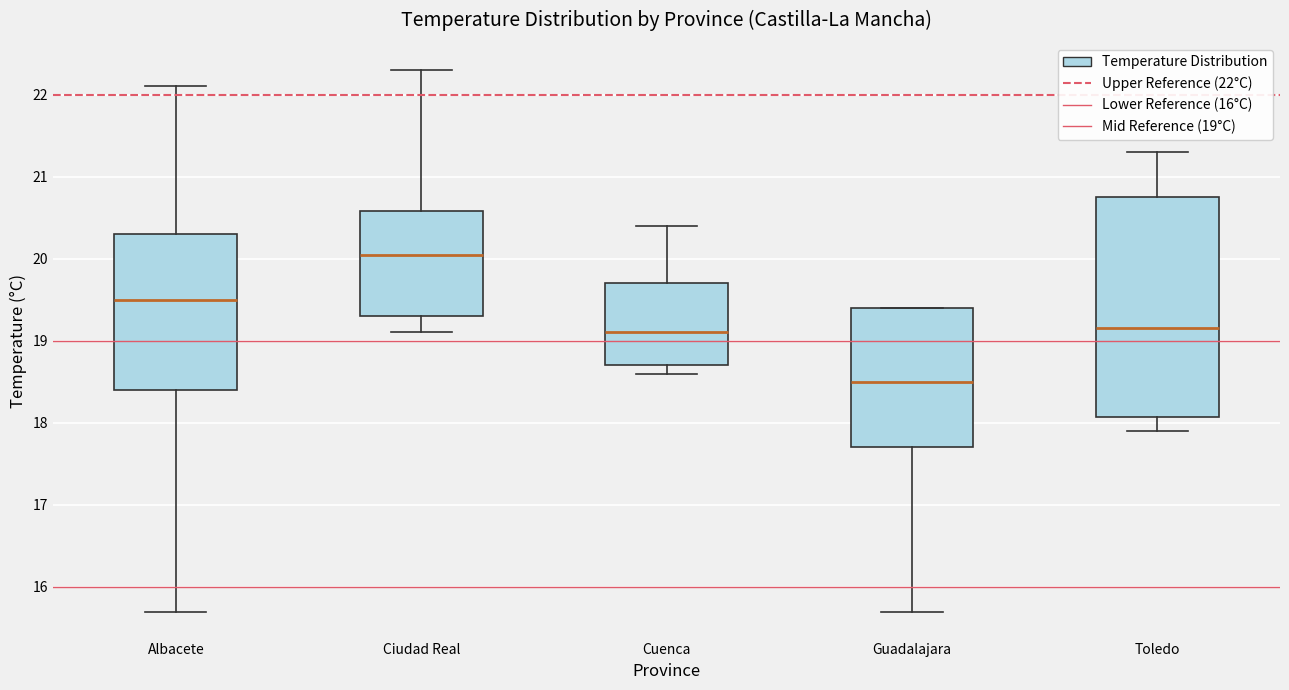

Reading left to right, read every box against the y-axis: the position of its median line, the range the box covers, and the ends of its whiskers. The values are not printed on the chart, so give them approximately, as read against the axis.

Albacete: median 19.5, box 18.4 to 20.3, whiskers 15.7 to 22.1
Ciudad Real: median 20.1, box 19.3 to 20.6, whiskers 19.1 to 22.3
Cuenca: median 19.1, box 18.7 to 19.7, whiskers 18.6 to 20.4
Guadalajara: median 18.5, box 17.7 to 19.4, whiskers 15.7 to 19.4
Toledo: median 19.2, box 18.1 to 20.8, whiskers 17.9 to 21.3